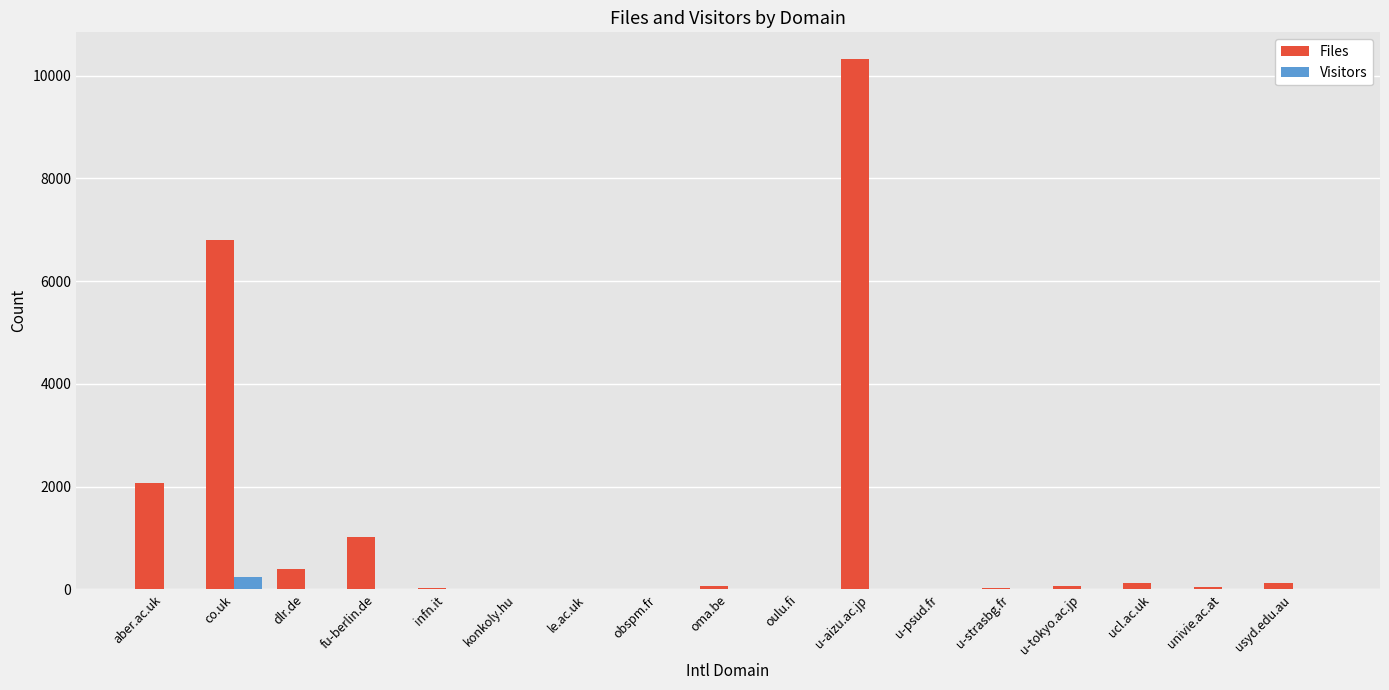

True or false: Visitors has a value of 244 at co.uk.

True